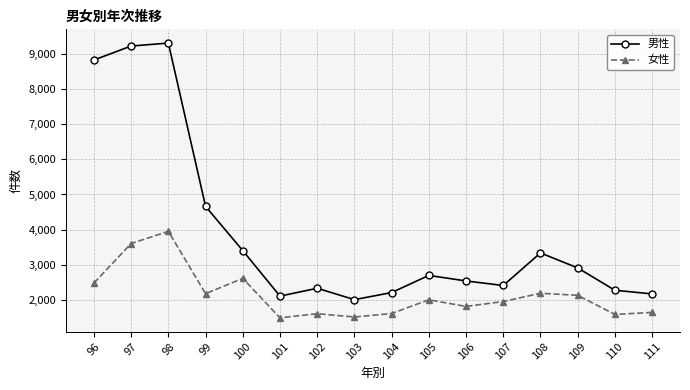

What is the average value of the 男性 series?

3902